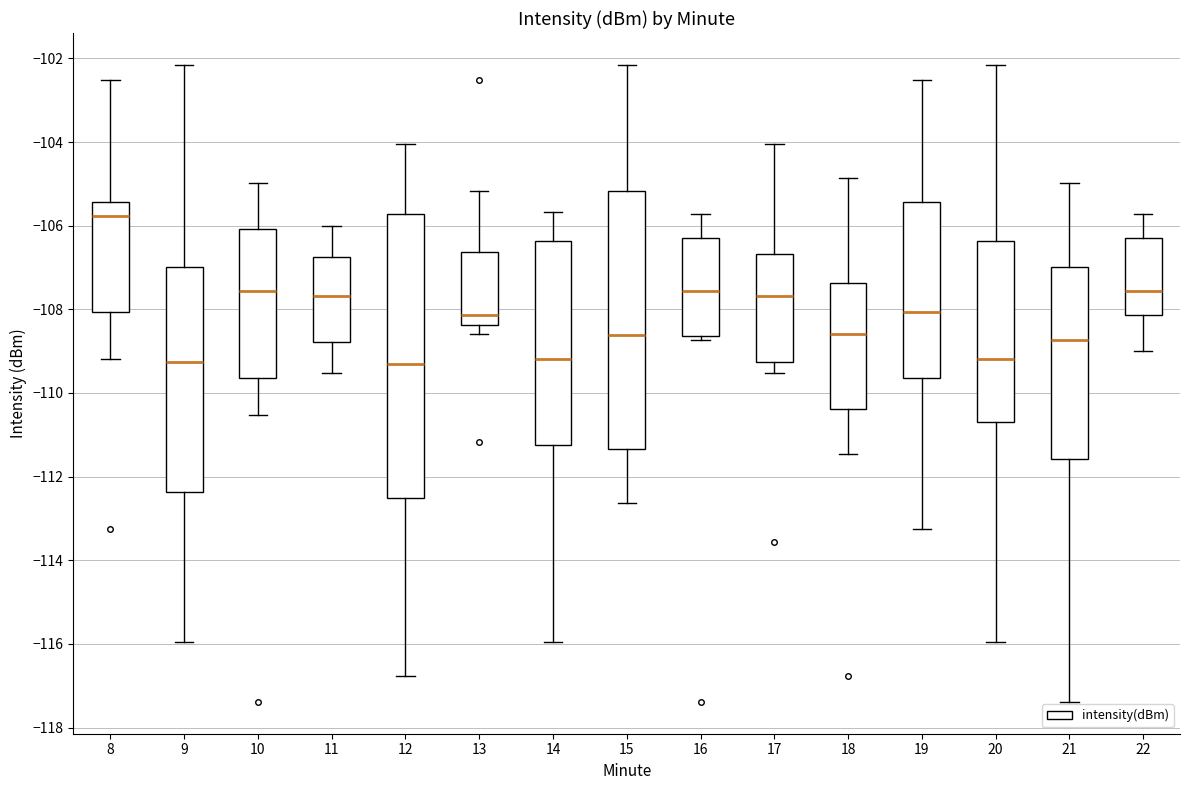

Reading left to right, transcribe this box plot: for each box, give where its median line is, the range the box spans, and where its two whiskers end, as read against the y-axis. The values are not printed on the chart, so give them approximately, as read against the axis.

8: median -105.8, box -108.0 to -105.4, whiskers -109.2 to -102.6
9: median -109.2, box -112.4 to -107.0, whiskers -116.0 to -102.2
10: median -107.6, box -109.6 to -106.0, whiskers -110.6 to -105.0
11: median -107.6, box -108.8 to -106.8, whiskers -109.6 to -106.0
12: median -109.2, box -112.6 to -105.8, whiskers -116.8 to -104.0
13: median -108.2, box -108.4 to -106.6, whiskers -108.6 to -105.2
14: median -109.2, box -111.2 to -106.4, whiskers -116.0 to -105.6
15: median -108.6, box -111.4 to -105.2, whiskers -112.6 to -102.2
16: median -107.6, box -108.6 to -106.2, whiskers -108.8 to -105.8
17: median -107.6, box -109.2 to -106.6, whiskers -109.6 to -104.0
18: median -108.6, box -110.4 to -107.4, whiskers -111.4 to -104.8
19: median -108.0, box -109.6 to -105.4, whiskers -113.2 to -102.6
20: median -109.2, box -110.6 to -106.4, whiskers -116.0 to -102.2
21: median -108.8, box -111.6 to -107.0, whiskers -117.4 to -105.0
22: median -107.6, box -108.2 to -106.2, whiskers -109.0 to -105.8